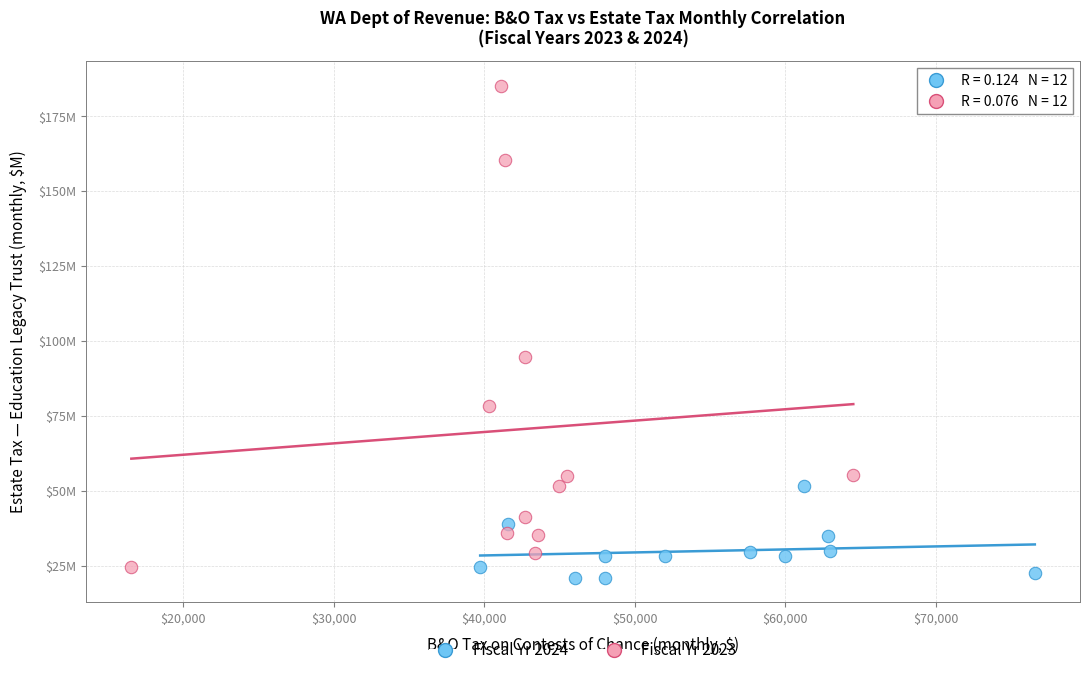

What are all the series names shown in the legend?

Fiscal Yr 2024, Fiscal Yr 2023